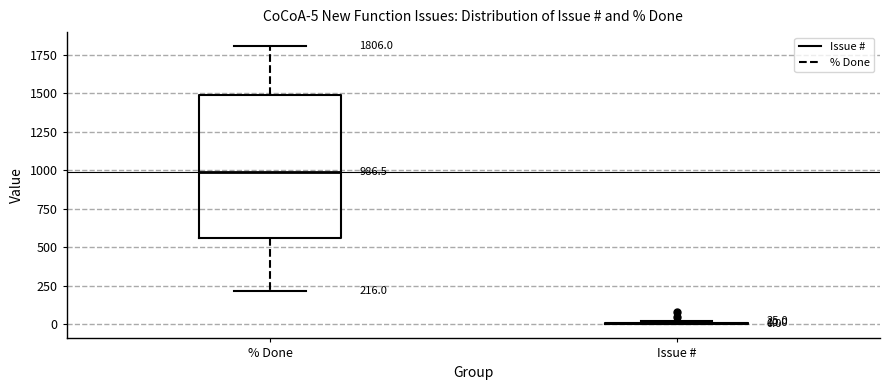

Comparing the boxes themselves (not the whiskers), which one is the tallest?

% Done